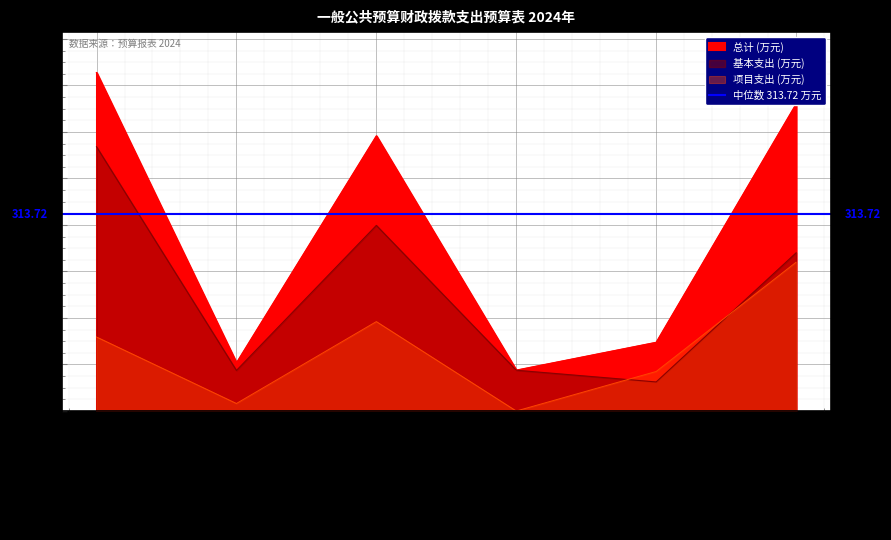

Rank the series by their average value, from highest to lowest.

总计, 基本支出, 项目支出